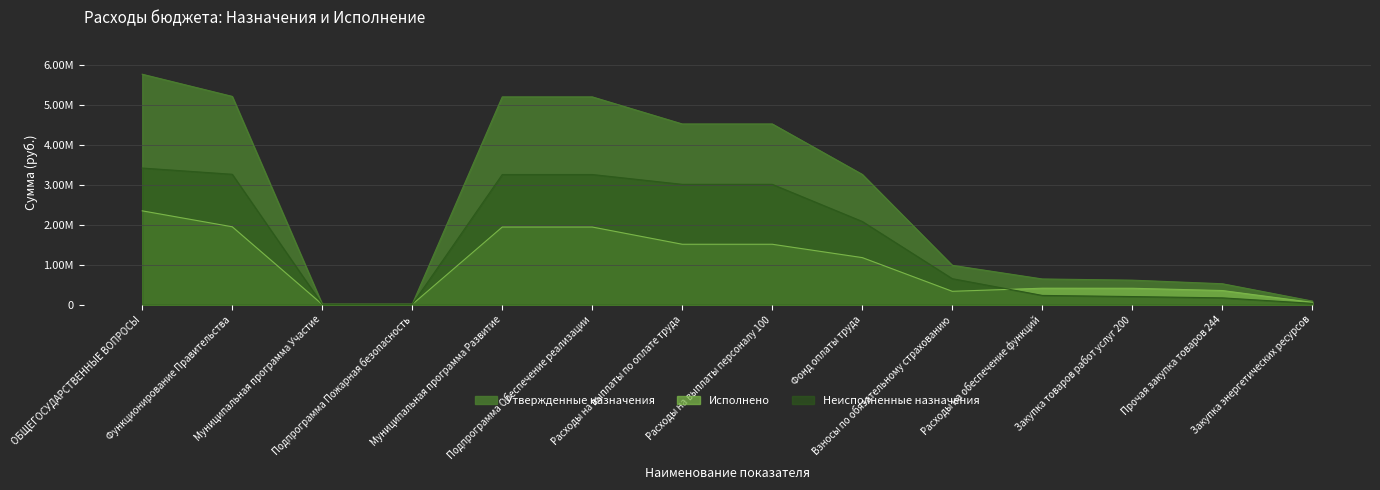

At which category is the sum across all series the highest?

ОБЩЕГОСУДАРСТВЕННЫЕ ВОПРОСЫ